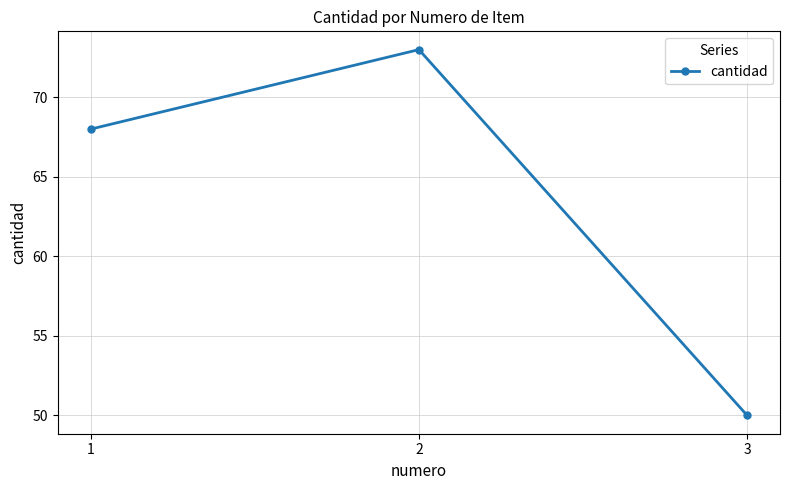

Read the value at 2.

73